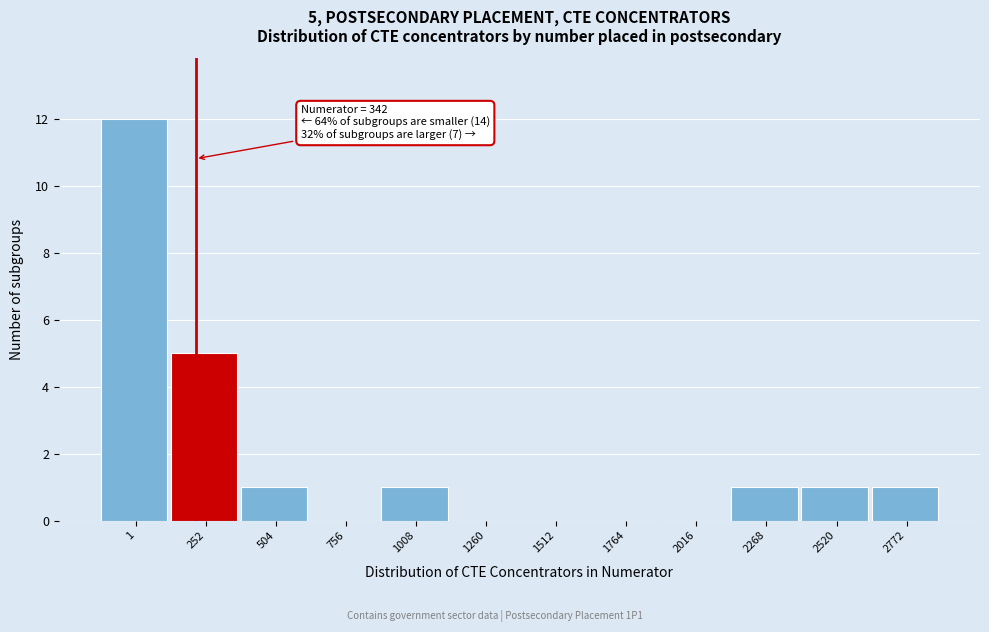

Reading left to right, extract all data points from this chart.

1=12	252=5	504=1	756=0	1008=1	1260=0	1512=0	1764=0	2016=0	2268=1	2520=1	2772=1